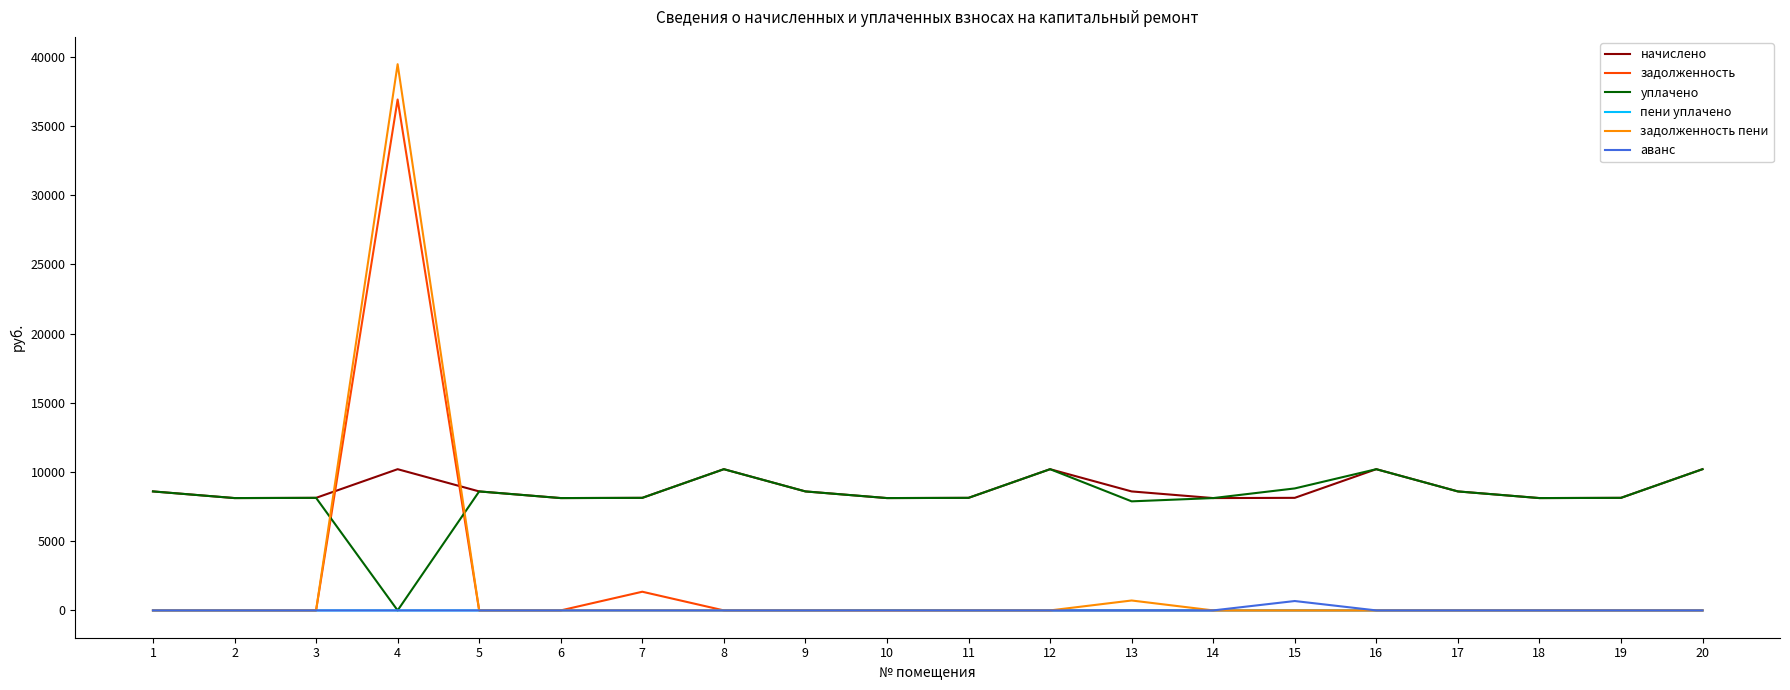

Between which two adjacent categories do уплачено and задолженность пени first intersect?

3 and 4